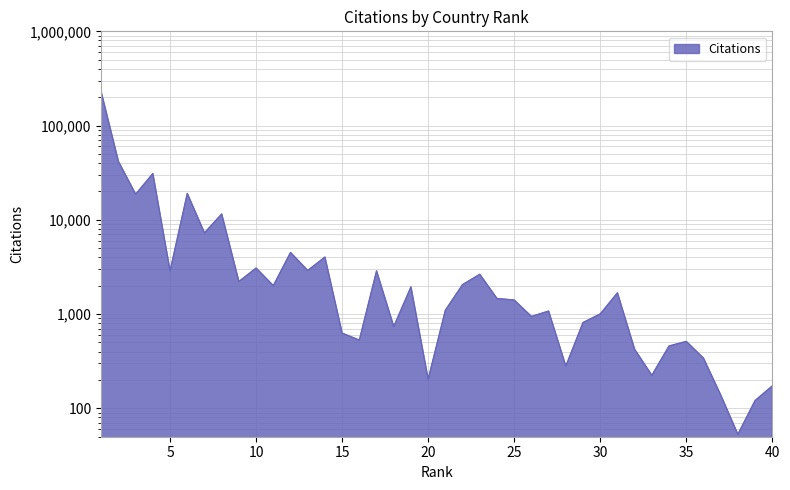

Is it true that the value at 3 is 32046?

False